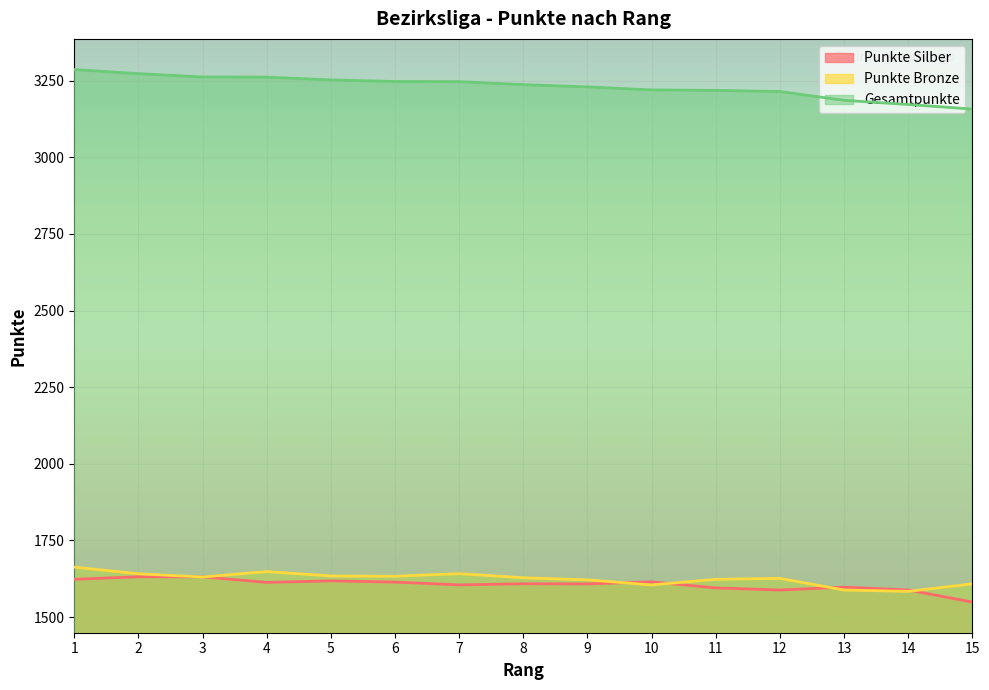

Reading left to right, extract all data points from this chart.

Punkte Silber: 1623.3	1631.6	1631.4	1613.2	1618.2	1614.2	1605.1	1608.7	1608.2	1615.1	1595.2	1588.3	1597.7	1588.5	1549.0
Punkte Bronze: 1663.0	1641.3	1630.7	1648.4	1634.3	1633.2	1641.7	1628.3	1621.5	1604.9	1623.1	1626.3	1588.3	1583.8	1608.4
Gesamtpunkte: 3286.4	3272.9	3262.1	3261.7	3252.5	3247.4	3246.8	3237.0	3229.7	3220.0	3218.4	3214.6	3185.9	3172.3	3157.4